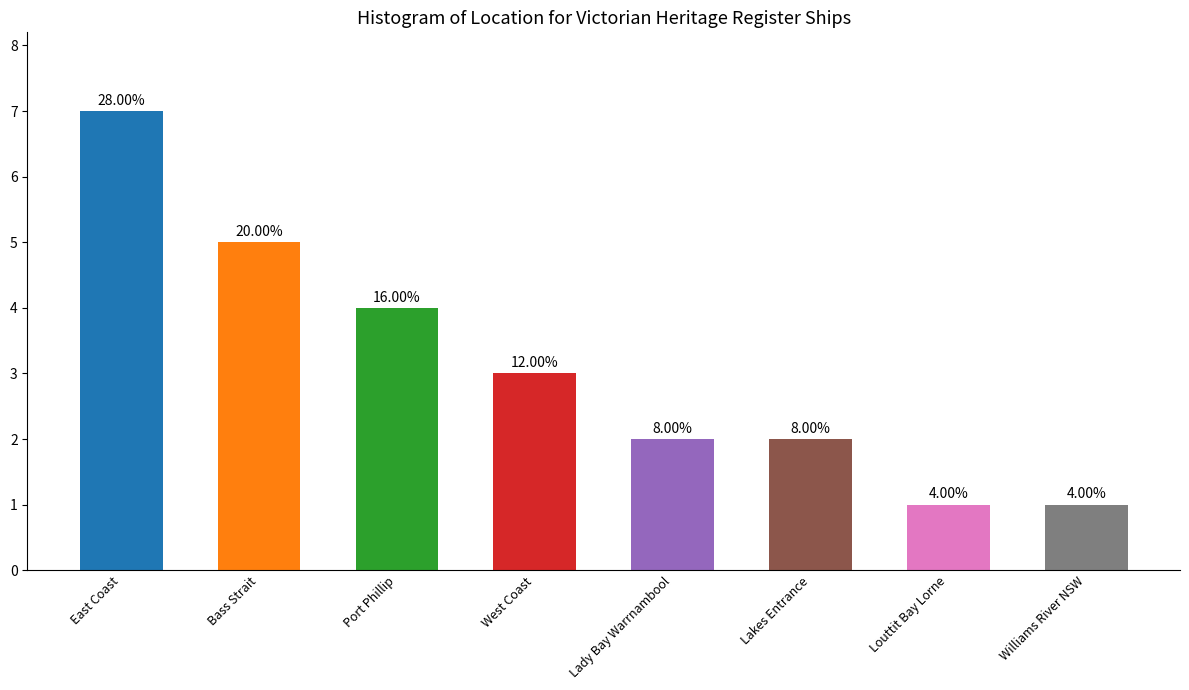

The value at Louttit Bay Lorne is 2. True or false?

False